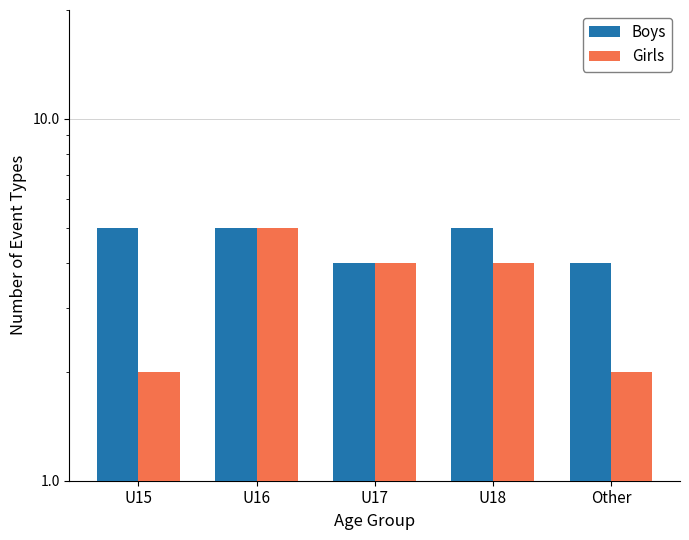

What is the average value of the Girls series?

3